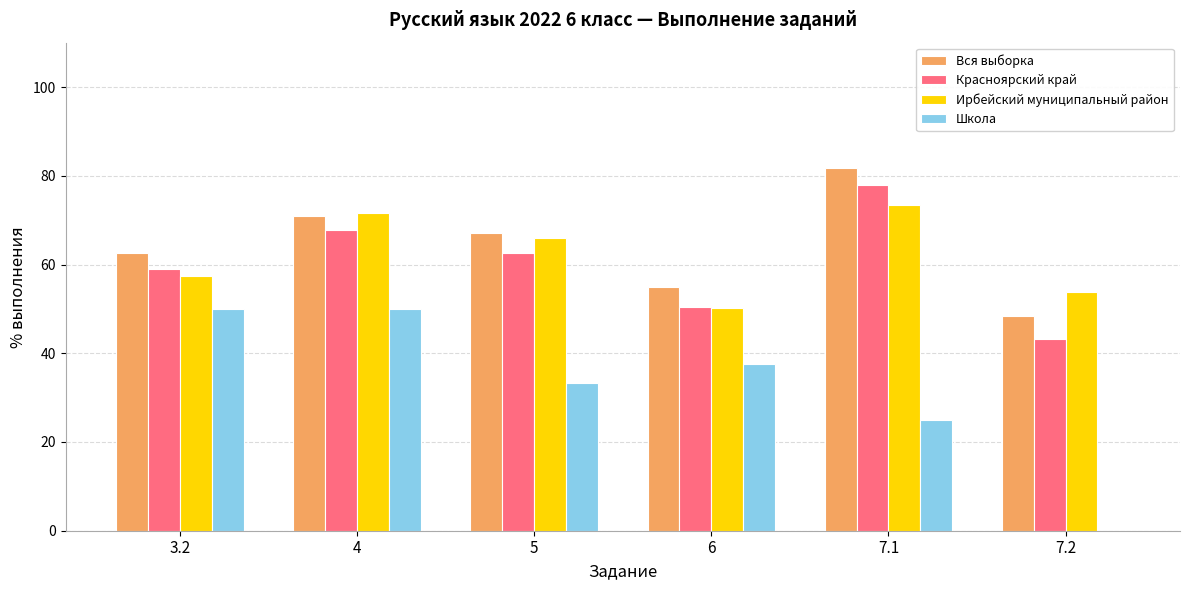

Is the value of Красноярский край at 7.1 greater than the value of Школа at 3.2?

Yes